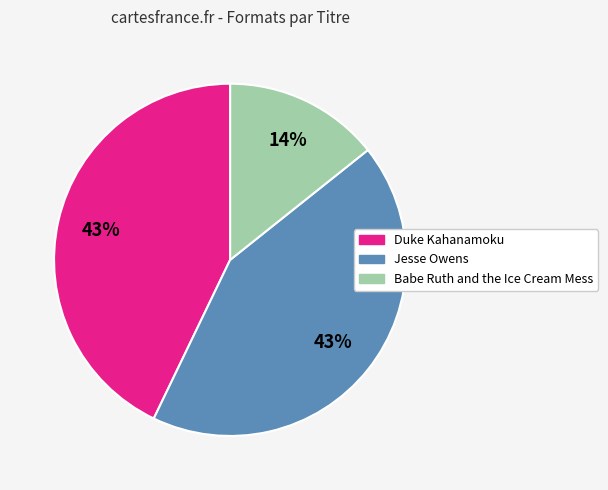

Do Babe Ruth and the Ice Cream Mess and Duke Kahanamoku together represent more than half of the pie?

Yes